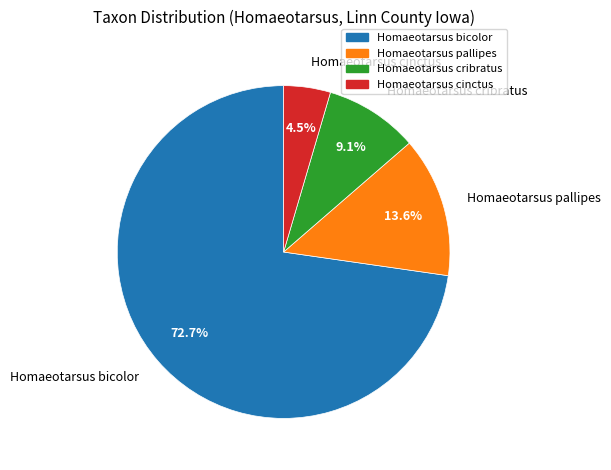

To the nearest percent, what is the difference between the Homaeotarsus pallipes and Homaeotarsus cinctus slice percentages?

9%